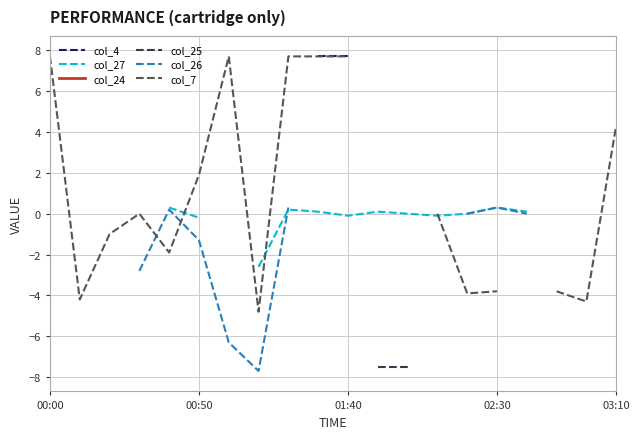

Rank the series at 11 from highest to lowest value.

col_26, col_7, col_4, col_27, col_24, col_25